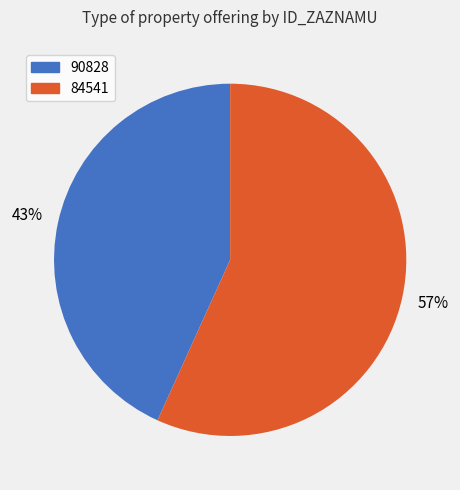

Is it true that 90828 is 43% of the pie?

True